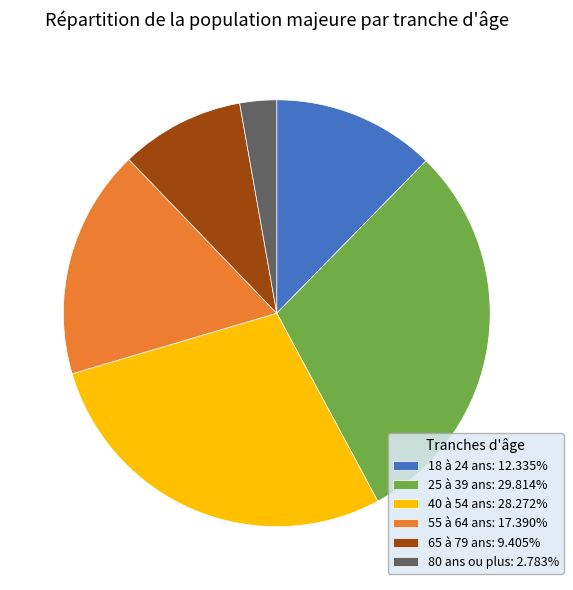

Rank the categories by value from lowest to highest.

80 ans ou plus, 65 à 79 ans, 18 à 24 ans, 55 à 64 ans, 40 à 54 ans, 25 à 39 ans